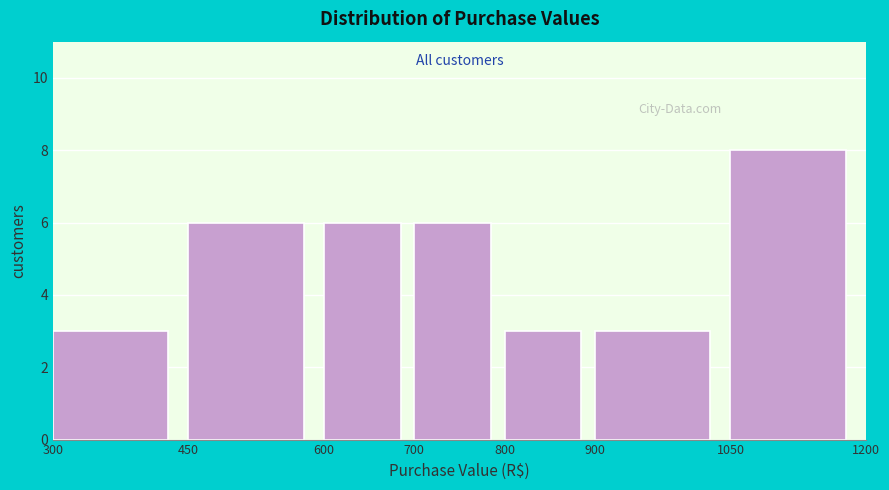

Reading left to right, transcribe this chart: for each bar, give the range it covers on the x-axis and its height. The values are not printed on the chart, so give them approximately, as read against the axis.

300 to 450: 3
450 to 600: 6
600 to 700: 6
700 to 800: 6
800 to 900: 3
900 to 1050: 3
1050 to 1200: 8